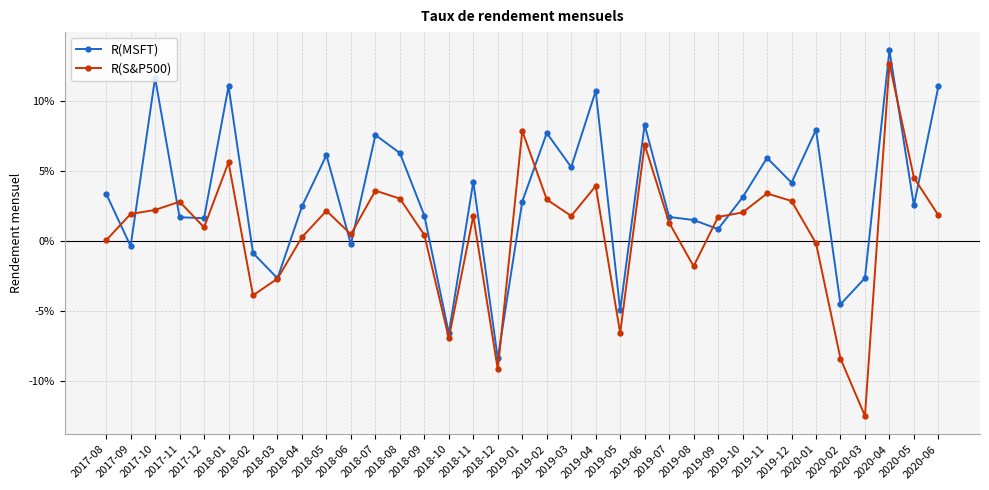

Which has a higher value, 2019-09 or 2020-04?

2020-04